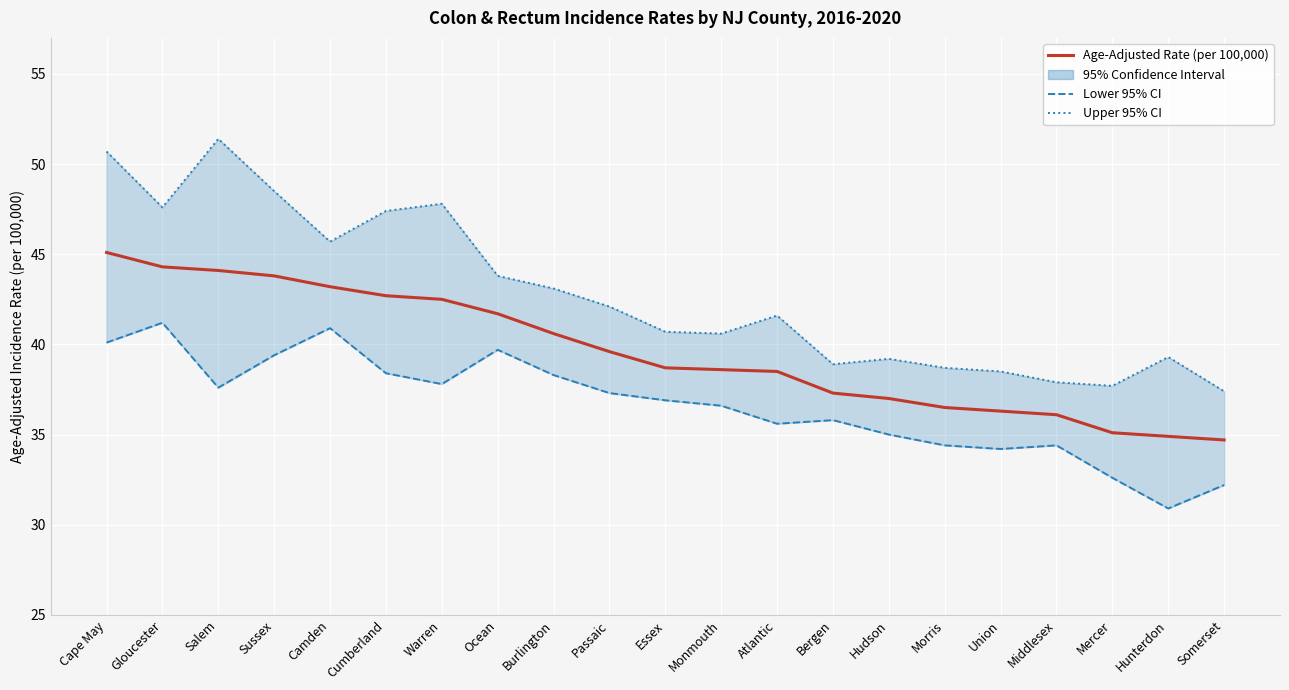

Is this an area chart (filled region under the line)?

No